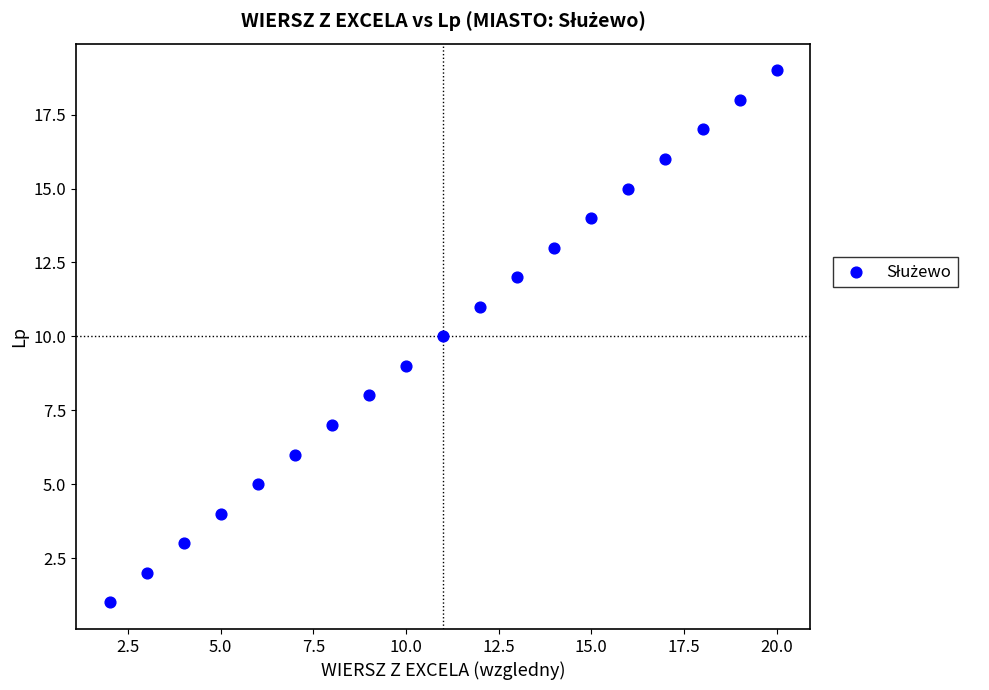

What is the range of Y values (max minus min)?

18